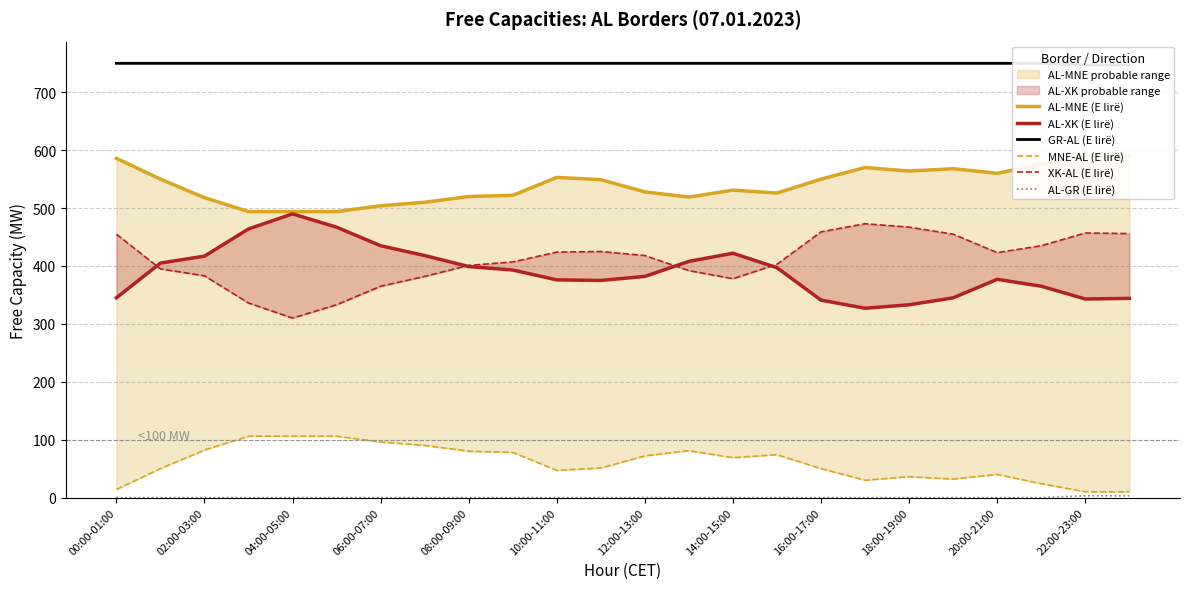

After their last crossing, which series has the higher values: XK-AL (E lirë) or AL-XK (E lirë)?

XK-AL (E lirë)